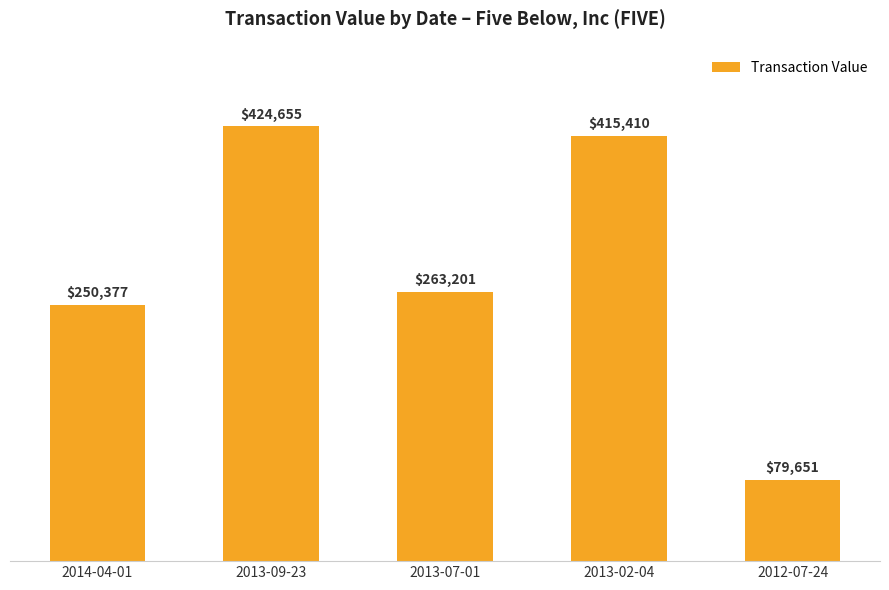

True or false: the data shows 49783 at 2012-07-24.

False